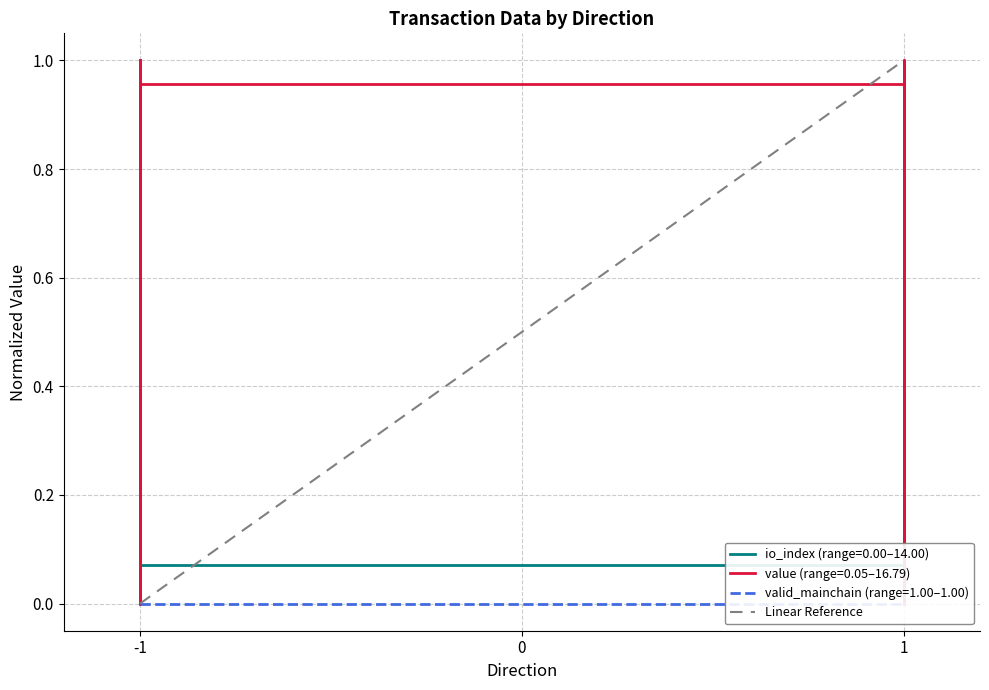

Is this an area chart (filled region under the line)?

No